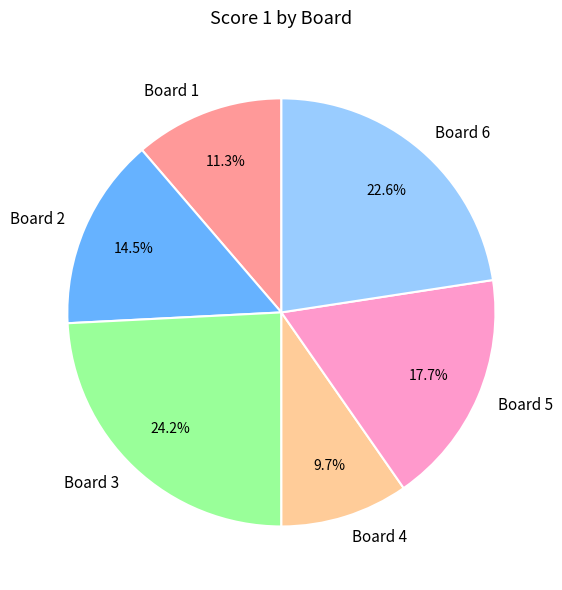

Which category has the smallest portion of the pie?

Board 4